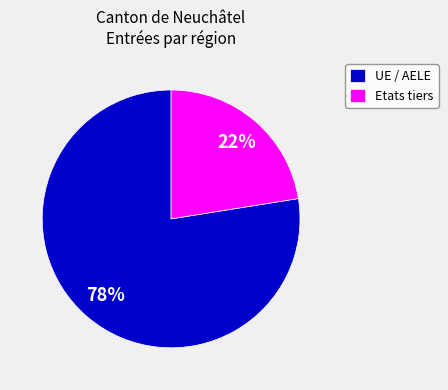

How many slices are in this pie chart?

2